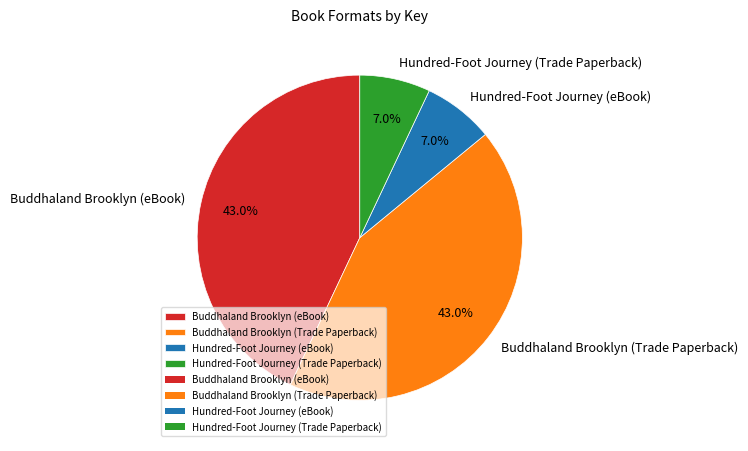

To the nearest percent, what is the combined percentage of Hundred-Foot Journey (eBook) and Hundred-Foot Journey (Trade Paperback)?

14%